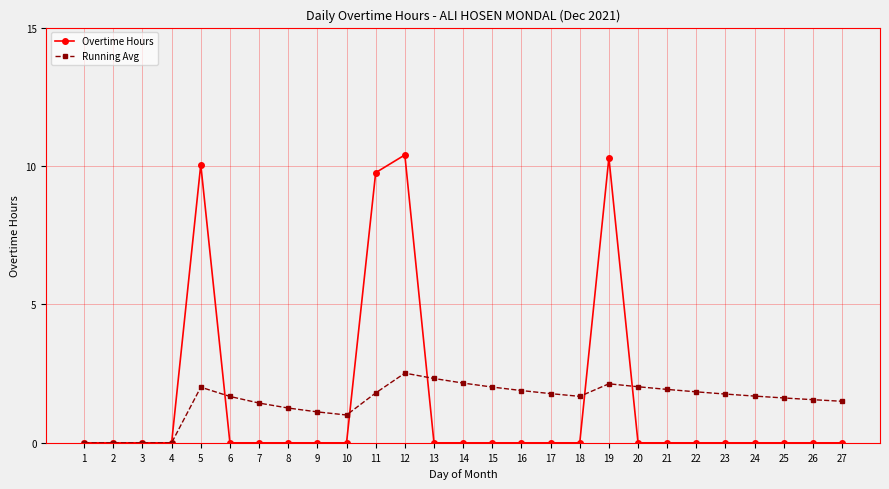

What is the difference between the second highest and second lowest values in the Overtime Hours series?

10.3